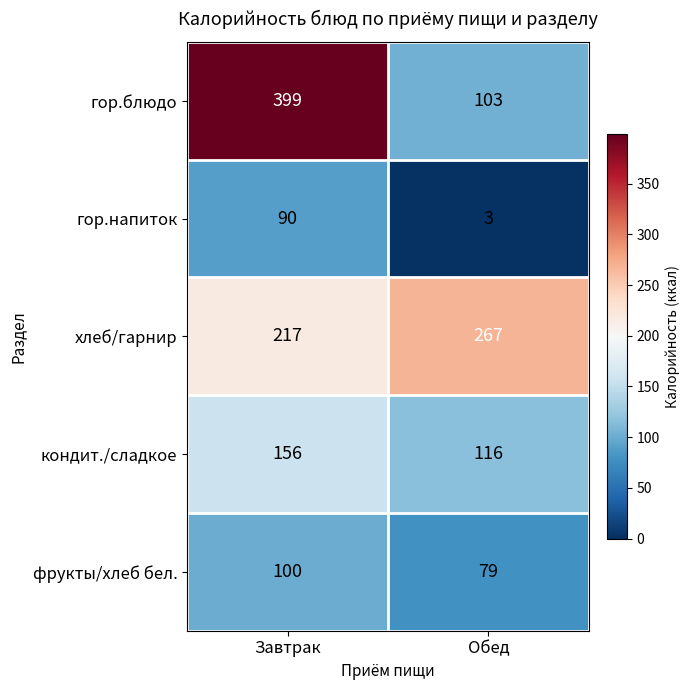

What is the minimum value shown in the chart?

3